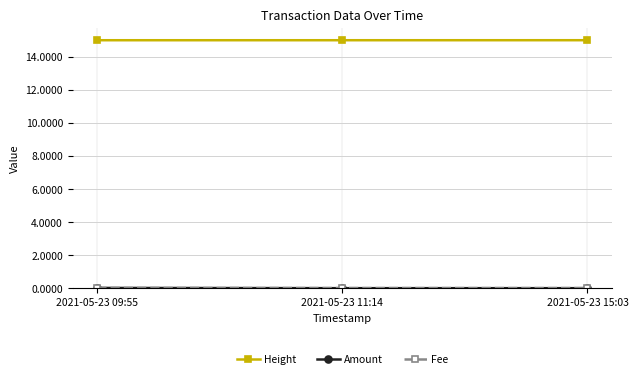

Is it true that Height equals 7.5 at 2021-05-23 09:55?

False